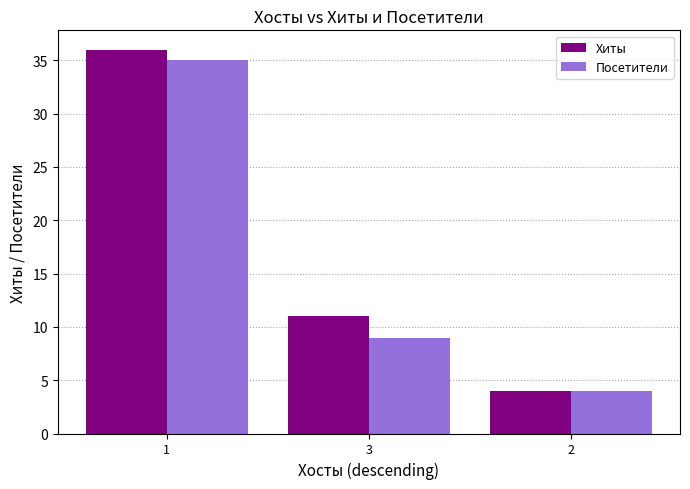

Where does the Посетители series first go above 9?

1